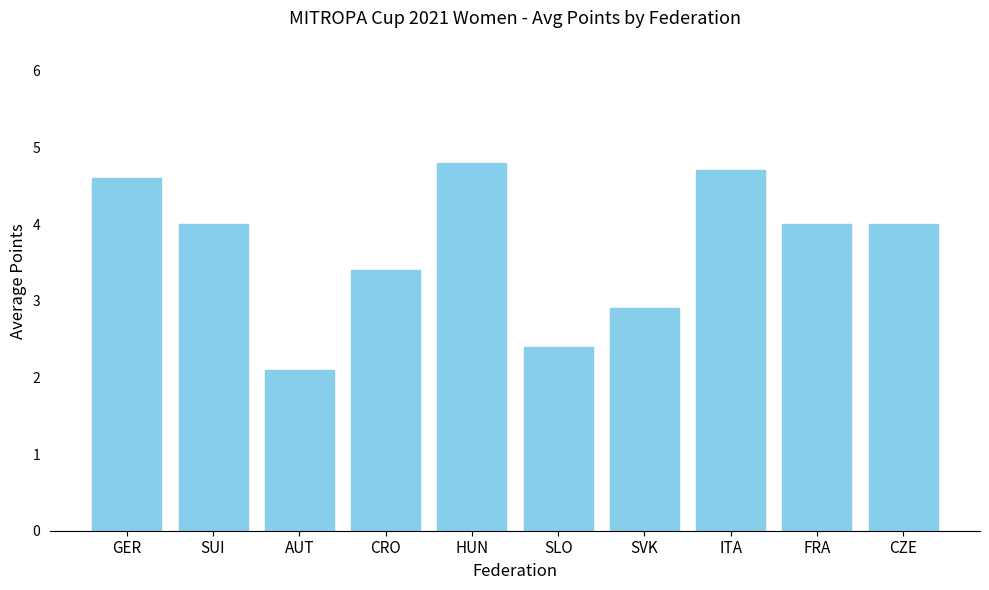

Which has a higher value, HUN or ITA?

HUN